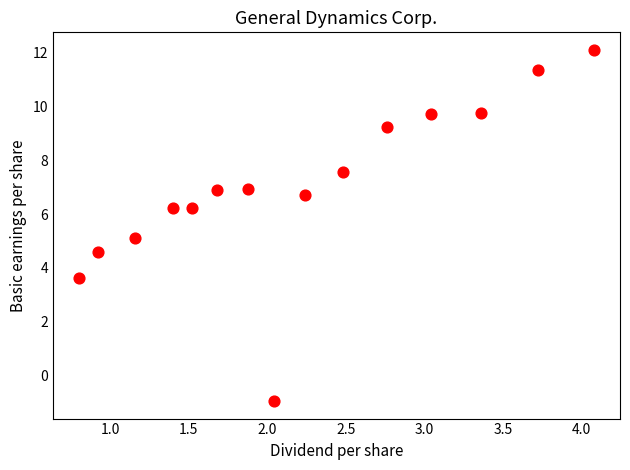

What is the range of X values (max minus min)?

3.3